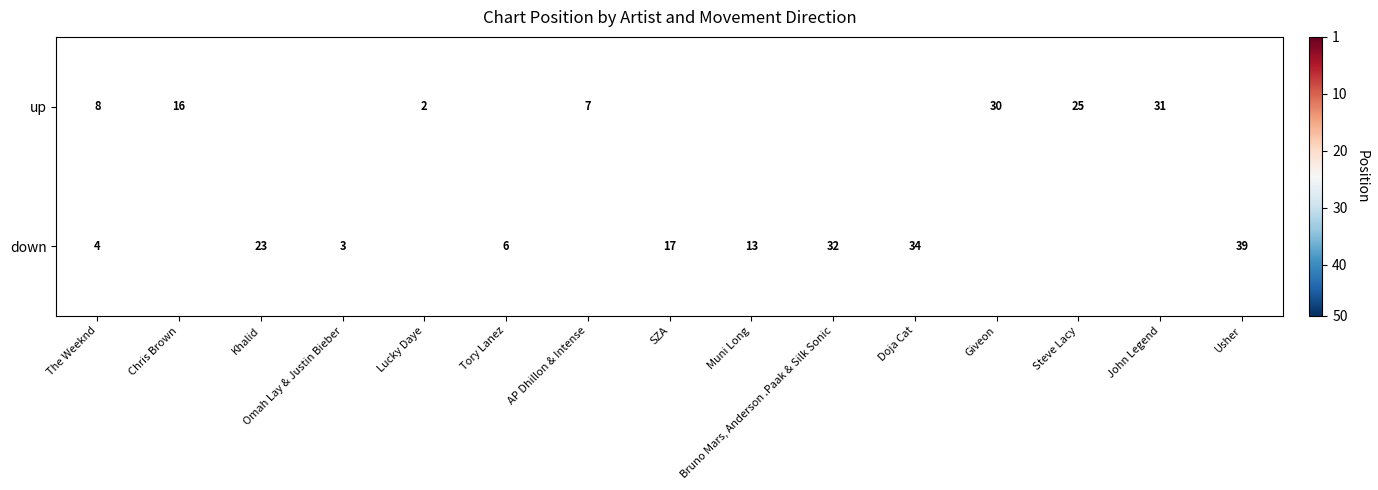

The down series shows 50 at Doja Cat. True or false?

False